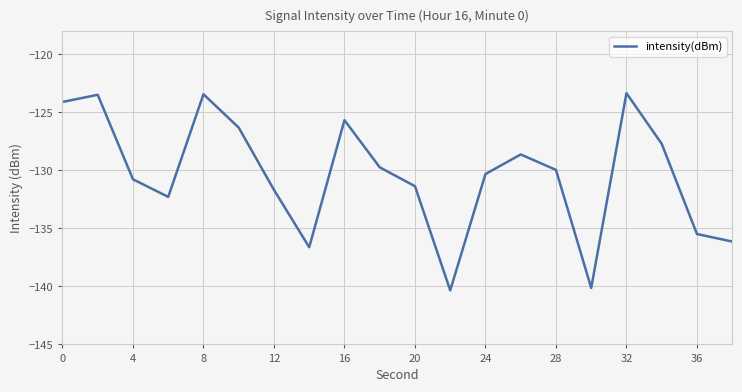

What is the smallest value displayed?

-140.3